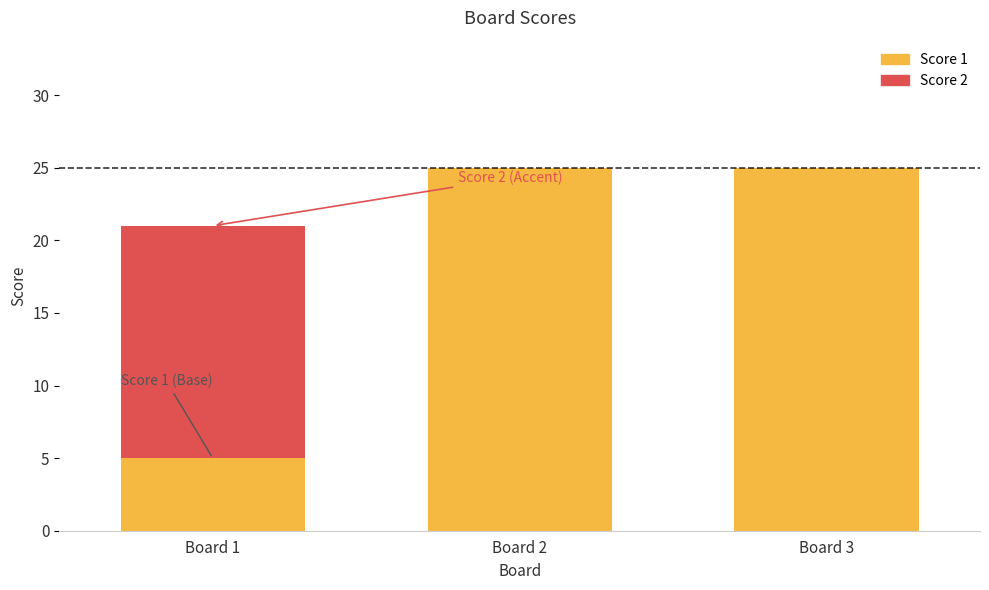

How many series are shown in this chart?

2